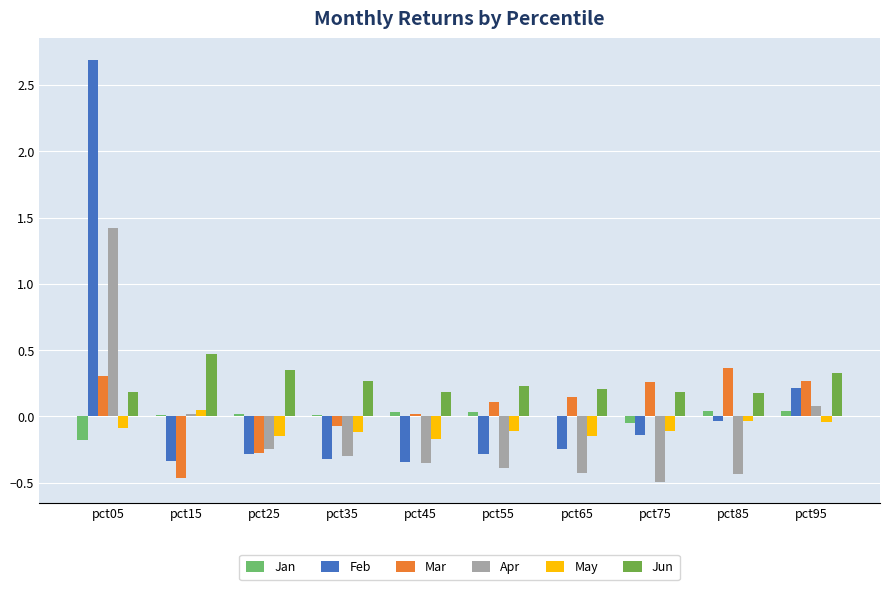

What value does the Apr series have at pct05?

1.4